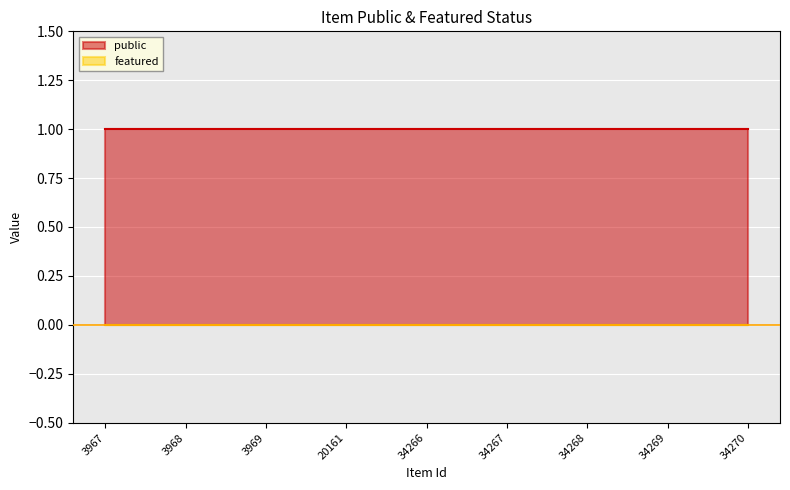

Which series has the largest range (max minus min)?

public